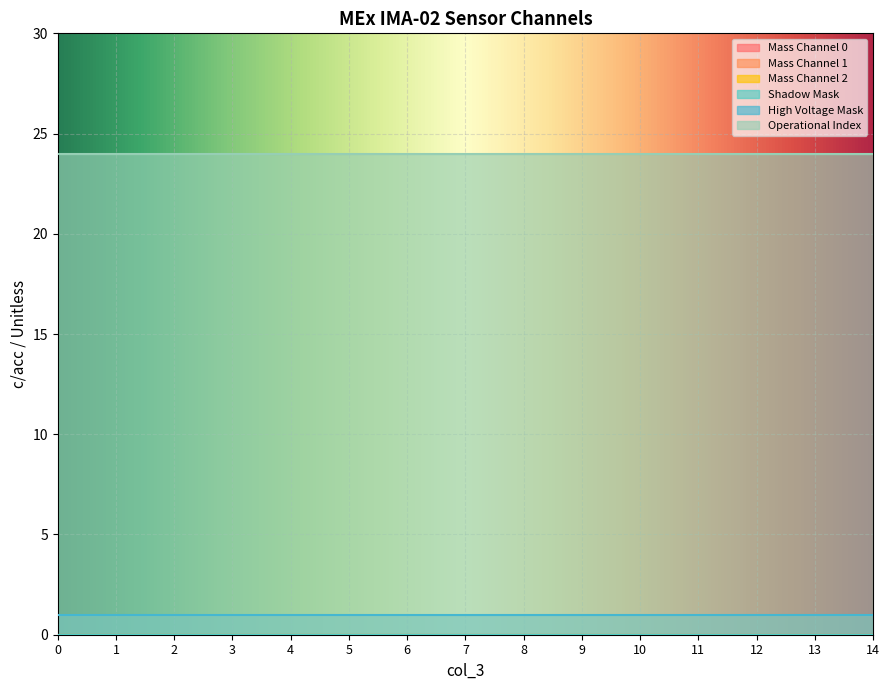

Which series has the widest spread of values?

Mass Channel 0